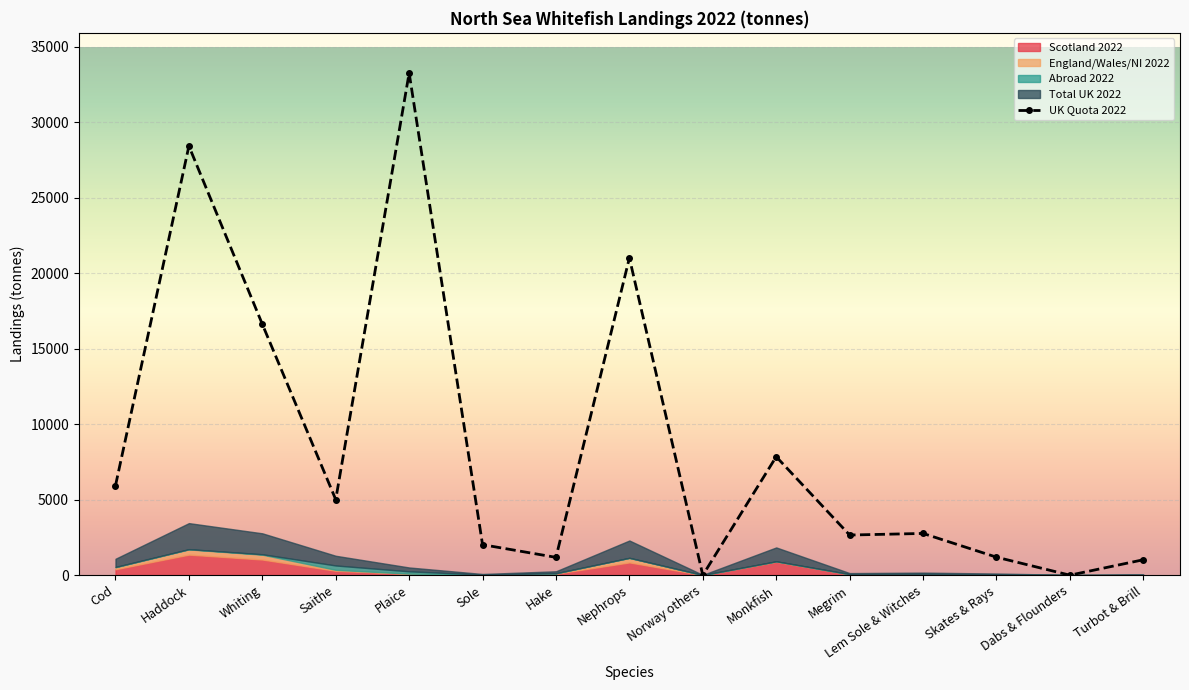

Reading left to right, transcribe all the data shown in this chart.

Scotland 2022: Cod=394.7	Haddock=1361.4	Whiting=1037.5	Saithe=292.1	Plaice=94.2	Sole=0.0	Hake=100.2	Nephrops=846.3	Norway others=9.8	Monkfish=894.1	Megrim=63.9	Lem Sole & Witches=76.0	Skates & Rays=37.6	Dabs & Flounders=5.8	Turbot & Brill=3.0
England/Wales/NI 2022: Cod=130.5	Haddock=348.6	Whiting=322.2	Saithe=61.5	Plaice=8.1	Sole=1.2	Hake=26.6	Nephrops=302.6	Norway others=0.0	Monkfish=22.3	Megrim=3.8	Lem Sole & Witches=6.7	Skates & Rays=9.9	Dabs & Flounders=0.0	Turbot & Brill=2.4
Abroad 2022: Cod=18.4	Haddock=14.9	Whiting=27.6	Saithe=289.3	Plaice=153.3	Sole=38.9	Hake=2.5	Nephrops=0.1	Norway others=0.0	Monkfish=3.0	Megrim=1.4	Lem Sole & Witches=2.1	Skates & Rays=7.8	Dabs & Flounders=4.4	Turbot & Brill=18.7
Total UK 2022: Cod=543.6	Haddock=1724.9	Whiting=1387.2	Saithe=643.0	Plaice=255.6	Sole=40.1	Hake=129.2	Nephrops=1149.0	Norway others=9.8	Monkfish=919.4	Megrim=69.1	Lem Sole & Witches=84.9	Skates & Rays=55.2	Dabs & Flounders=10.2	Turbot & Brill=24.1
UK Quota 2022: Cod=5934.0	Haddock=28432.0	Whiting=16631.0	Saithe=5012.0	Plaice=33271.0	Sole=2022.0	Hake=1181.0	Nephrops=21021.0	Norway others=0.0	Monkfish=7849.0	Megrim=2660.0	Lem Sole & Witches=2766.0	Skates & Rays=1194.0	Dabs & Flounders=0.0	Turbot & Brill=1022.0